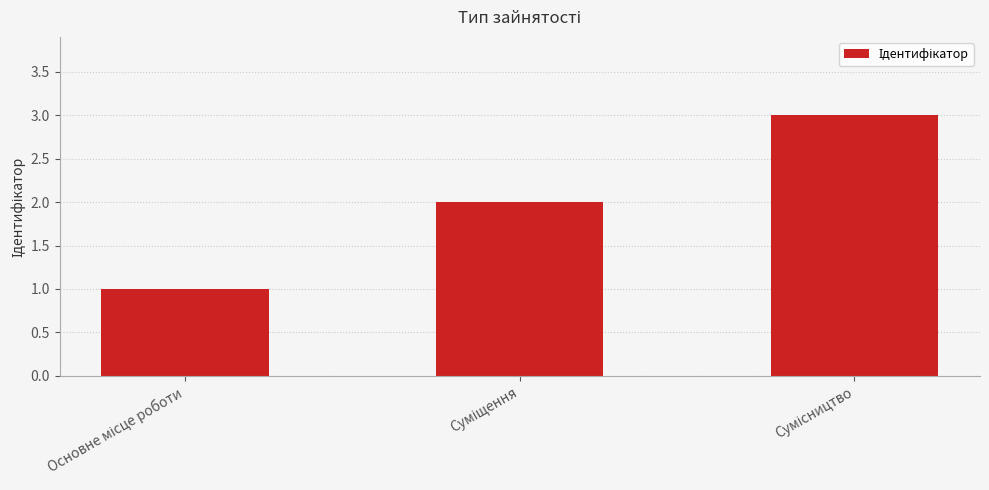

What is the sum of all values?

6